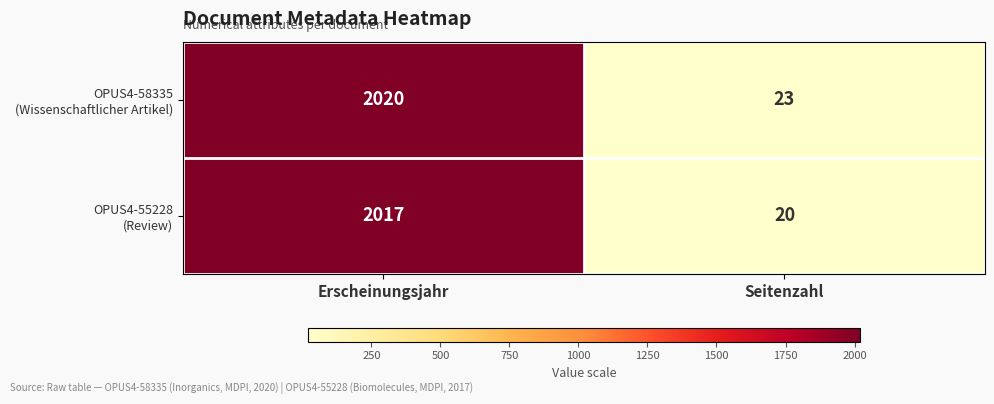

What is the difference between the highest and lowest values at Seitenzahl?

3